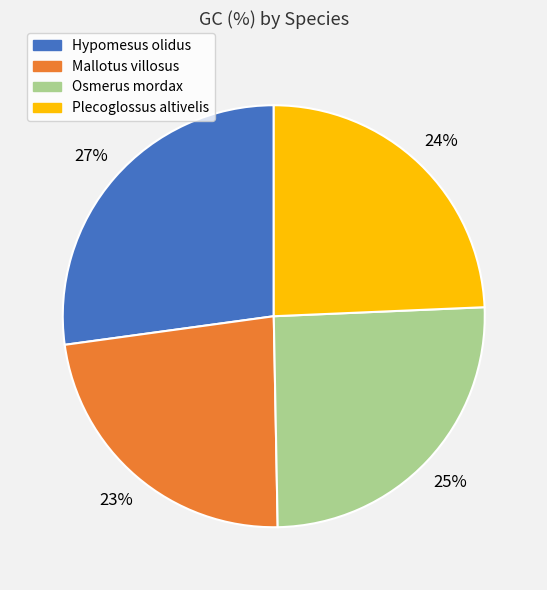

Does Mallotus villosus account for over 50% of the chart?

No